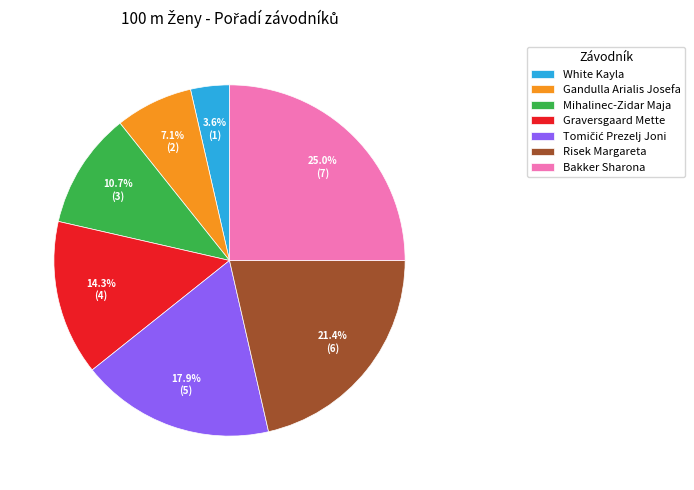

Combined, what portion of the pie is Risek Margareta and Bakker Sharona?

46.4%